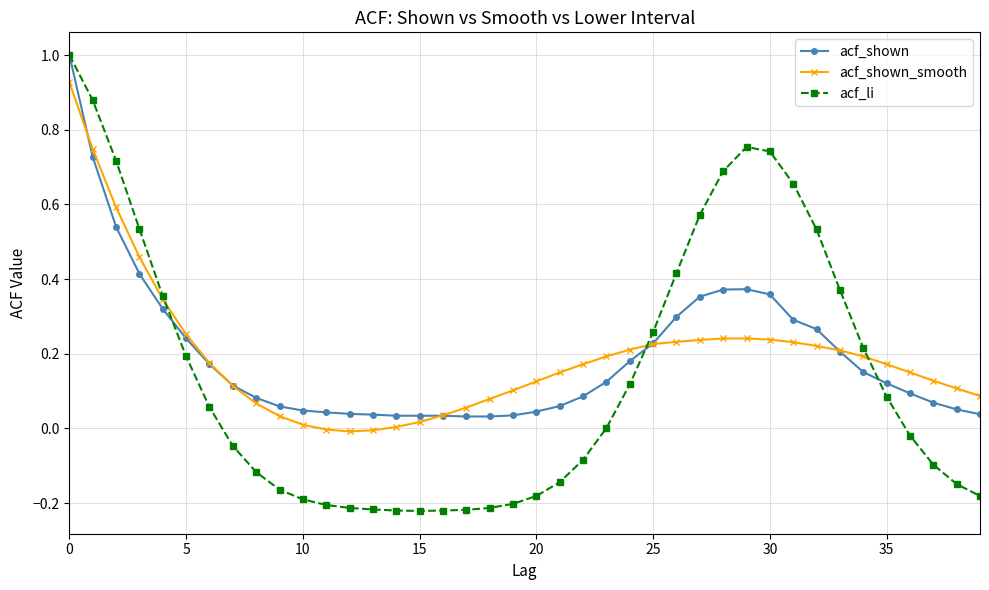

What is the greatest value displayed?

1.0